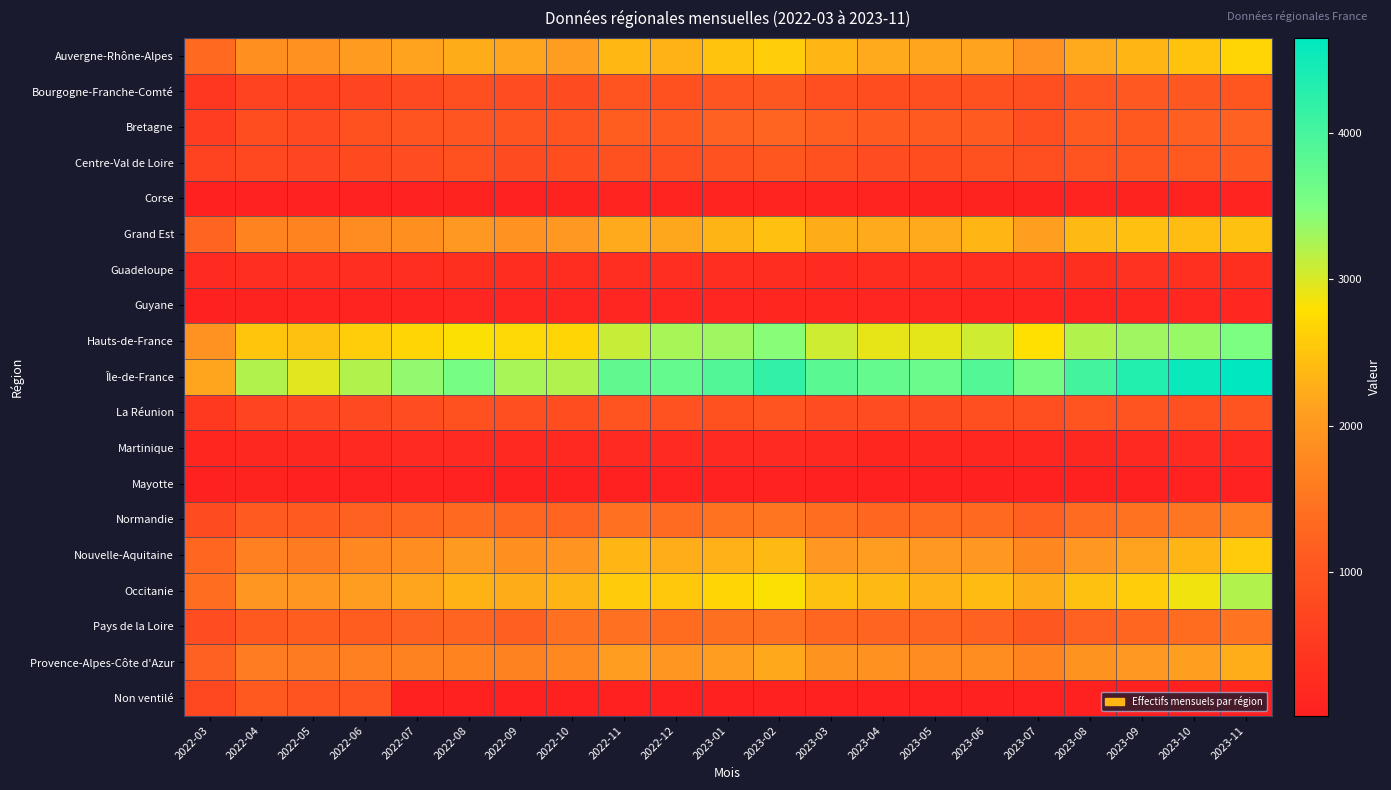

Reading left to right, list all the values displayed in this chart.

Auvergne-Rhône-Alpes: 2022-03=1329	2022-04=1867	2022-05=1897	2022-06=2060	2022-07=2118	2022-08=2243	2022-09=2164	2022-10=2070	2022-11=2359	2022-12=2301	2023-01=2481	2023-02=2587	2023-03=2351	2023-04=2207	2023-05=2158	2023-06=2133	2023-07=1916	2023-08=2216	2023-09=2351	2023-10=2490	2023-11=2693
Bourgogne-Franche-Comté: 2022-03=445	2022-04=639	2022-05=629	2022-06=699	2022-07=761	2022-08=851	2022-09=824	2022-10=808	2022-11=947	2022-12=912	2023-01=991	2023-02=1016	2023-03=879	2023-04=832	2023-05=885	2023-06=916	2023-07=857	2023-08=978	2023-09=1044	2023-10=1029	2023-11=1007
Bretagne: 2022-03=544	2022-04=832	2022-05=773	2022-06=903	2022-07=960	2022-08=983	2022-09=961	2022-10=962	2022-11=1108	2022-12=1080	2023-01=1224	2023-02=1253	2023-03=1152	2023-04=1089	2023-05=1082	2023-06=1068	2023-07=877	2023-08=1075	2023-09=1062	2023-10=1168	2023-11=1223
Centre-Val de Loire: 2022-03=657	2022-04=759	2022-05=717	2022-06=781	2022-07=822	2022-08=908	2022-09=804	2022-10=839	2022-11=915	2022-12=877	2023-01=935	2023-02=1009	2023-03=886	2023-04=820	2023-05=844	2023-06=910	2023-07=861	2023-08=968	2023-09=995	2023-10=1065	2023-11=1090
Corse: 2022-03=27	2022-04=56	2022-05=54	2022-06=55	2022-07=62	2022-08=74	2022-09=69	2022-10=83	2022-11=93	2022-12=105	2023-01=103	2023-02=106	2023-03=98	2023-04=97	2023-05=81	2023-06=78	2023-07=81	2023-08=91	2023-09=86	2023-10=85	2023-11=101
Grand Est: 2022-03=1258	2022-04=1702	2022-05=1712	2022-06=1813	2022-07=1879	2022-08=2004	2022-09=1900	2022-10=2002	2022-11=2223	2022-12=2187	2023-01=2318	2023-02=2458	2023-03=2243	2023-04=2209	2023-05=2218	2023-06=2341	2023-07=2085	2023-08=2376	2023-09=2451	2023-10=2411	2023-11=2472
Guadeloupe: 2022-03=203	2022-04=282	2022-05=279	2022-06=284	2022-07=280	2022-08=296	2022-09=264	2022-10=264	2022-11=287	2022-12=285	2023-01=275	2023-02=267	2023-03=228	2023-04=235	2023-05=238	2023-06=269	2023-07=255	2023-08=292	2023-09=331	2023-10=324	2023-11=305
Guyane: 2022-03=47	2022-04=83	2022-05=93	2022-06=107	2022-07=107	2022-08=121	2022-09=115	2022-10=110	2022-11=122	2022-12=121	2023-01=117	2023-02=138	2023-03=129	2023-04=117	2023-05=119	2023-06=106	2023-07=102	2023-08=104	2023-09=130	2023-10=153	2023-11=152
Hauts-de-France: 2022-03=1906	2022-04=2509	2022-05=2470	2022-06=2593	2022-07=2691	2022-08=2808	2022-09=2715	2022-10=2690	2022-11=3101	2022-12=3267	2023-01=3311	2023-02=3440	2023-03=3058	2023-04=2926	2023-05=2943	2023-06=3060	2023-07=2793	2023-08=3212	2023-09=3324	2023-10=3354	2023-11=3520
Île-de-France: 2022-03=2154	2022-04=3208	2022-05=2962	2022-06=3206	2022-07=3401	2022-08=3567	2022-09=3261	2022-10=3212	2022-11=3766	2022-12=3740	2023-01=3906	2023-02=4189	2023-03=3830	2023-04=3730	2023-05=3682	2023-06=3883	2023-07=3585	2023-08=4029	2023-09=4337	2023-10=4546	2023-11=4650
La Réunion: 2022-03=455	2022-04=703	2022-05=713	2022-06=774	2022-07=817	2022-08=920	2022-09=868	2022-10=839	2022-11=942	2022-12=939	2023-01=918	2023-02=946	2023-03=830	2023-04=819	2023-05=811	2023-06=858	2023-07=861	2023-08=941	2023-09=968	2023-10=921	2023-11=972
Martinique: 2022-03=131	2022-04=179	2022-05=173	2022-06=195	2022-07=214	2022-08=223	2022-09=194	2022-10=180	2022-11=201	2022-12=207	2023-01=204	2023-02=204	2023-03=184	2023-04=141	2023-05=145	2023-06=156	2023-07=155	2023-08=171	2023-09=188	2023-10=198	2023-11=214
Mayotte: 2022-03=49	2022-04=72	2022-05=48	2022-06=55	2022-07=58	2022-08=58	2022-09=46	2022-10=44	2022-11=47	2022-12=61	2023-01=56	2023-02=71	2023-03=49	2023-04=40	2023-05=43	2023-06=48	2023-07=25	2023-08=44	2023-09=46	2023-10=55	2023-11=66
Normandie: 2022-03=801	2022-04=1091	2022-05=1100	2022-06=1199	2022-07=1256	2022-08=1331	2022-09=1266	2022-10=1250	2022-11=1423	2022-12=1349	2023-01=1457	2023-02=1496	2023-03=1384	2023-04=1282	2023-05=1303	2023-06=1312	2023-07=1169	2023-08=1342	2023-09=1454	2023-10=1503	2023-11=1632
Nouvelle-Aquitaine: 2022-03=1272	2022-04=1647	2022-05=1585	2022-06=1781	2022-07=1841	2022-08=2010	2022-09=1870	2022-10=1941	2022-11=2339	2022-12=2258	2023-01=2294	2023-02=2386	2023-03=1988	2023-04=2071	2023-05=1995	2023-06=1985	2023-07=1754	2023-08=1981	2023-09=2138	2023-10=2349	2023-11=2569
Occitanie: 2022-03=1379	2022-04=1957	2022-05=1956	2022-06=2066	2022-07=2159	2022-08=2312	2022-09=2230	2022-10=2319	2022-11=2584	2022-12=2537	2023-01=2680	2023-02=2821	2023-03=2465	2023-04=2380	2023-05=2287	2023-06=2401	2023-07=2231	2023-08=2462	2023-09=2587	2023-10=2872	2023-11=3218
Pays de la Loire: 2022-03=824	2022-04=1050	2022-05=1117	2022-06=1128	2022-07=1228	2022-08=1253	2022-09=1179	2022-10=1431	2022-11=1430	2022-12=1370	2023-01=1401	2023-02=1440	2023-03=1282	2023-04=1239	2023-05=1245	2023-06=1205	2023-07=1017	2023-08=1210	2023-09=1287	2023-10=1360	2023-11=1475
Provence-Alpes-Côte d'Azur: 2022-03=1203	2022-04=1608	2022-05=1587	2022-06=1650	2022-07=1666	2022-08=1709	2022-09=1675	2022-10=1770	2022-11=2076	2022-12=1955	2023-01=2079	2023-02=2198	2023-03=1925	2023-04=1897	2023-05=1813	2023-06=1832	2023-07=1706	2023-08=1926	2023-09=1991	2023-10=2095	2023-11=2258
Non ventilé: 2022-03=732	2022-04=1050	2022-05=958	2022-06=975	2022-07=29	2022-08=31	2022-09=17	2022-10=28	2022-11=35	2022-12=42	2023-01=39	2023-02=39	2023-03=32	2023-04=27	2023-05=24	2023-06=21	2023-07=24	2023-08=18	2023-09=23	2023-10=19	2023-11=21